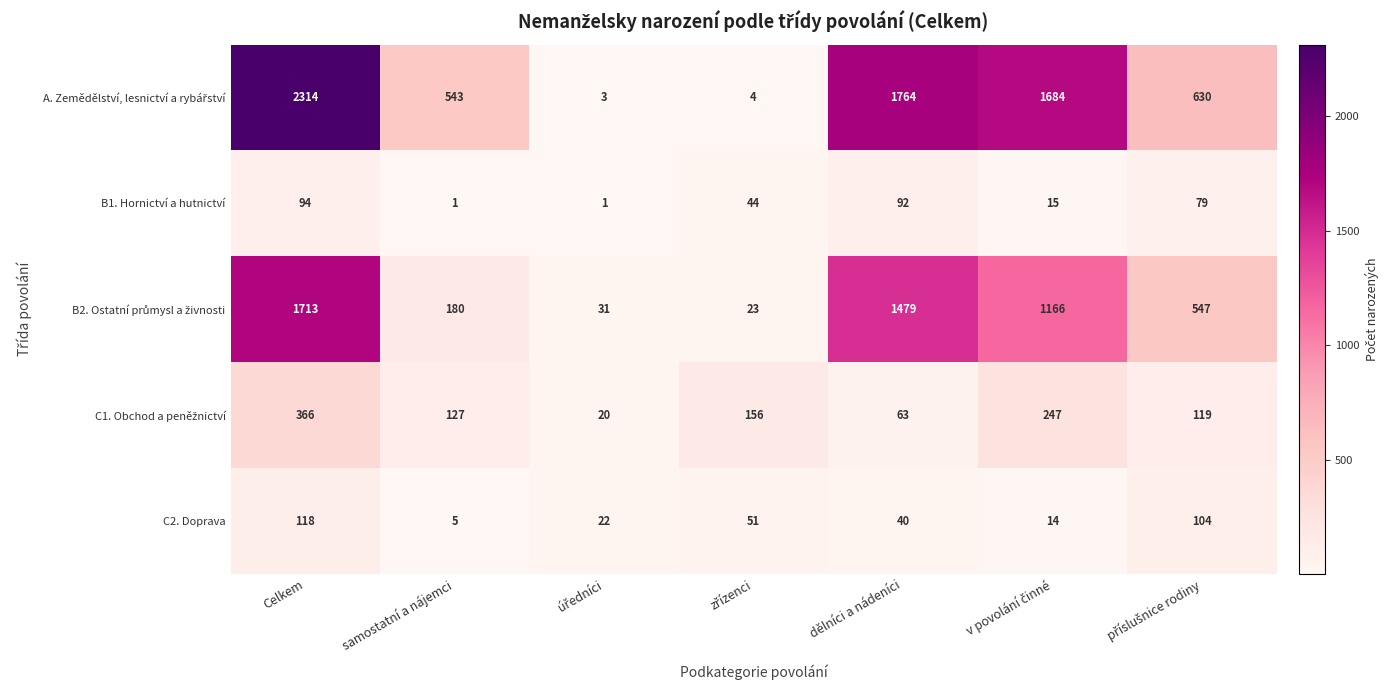

At which label does B1. Hornictví a hutnictví first exceed 44?

Celkem